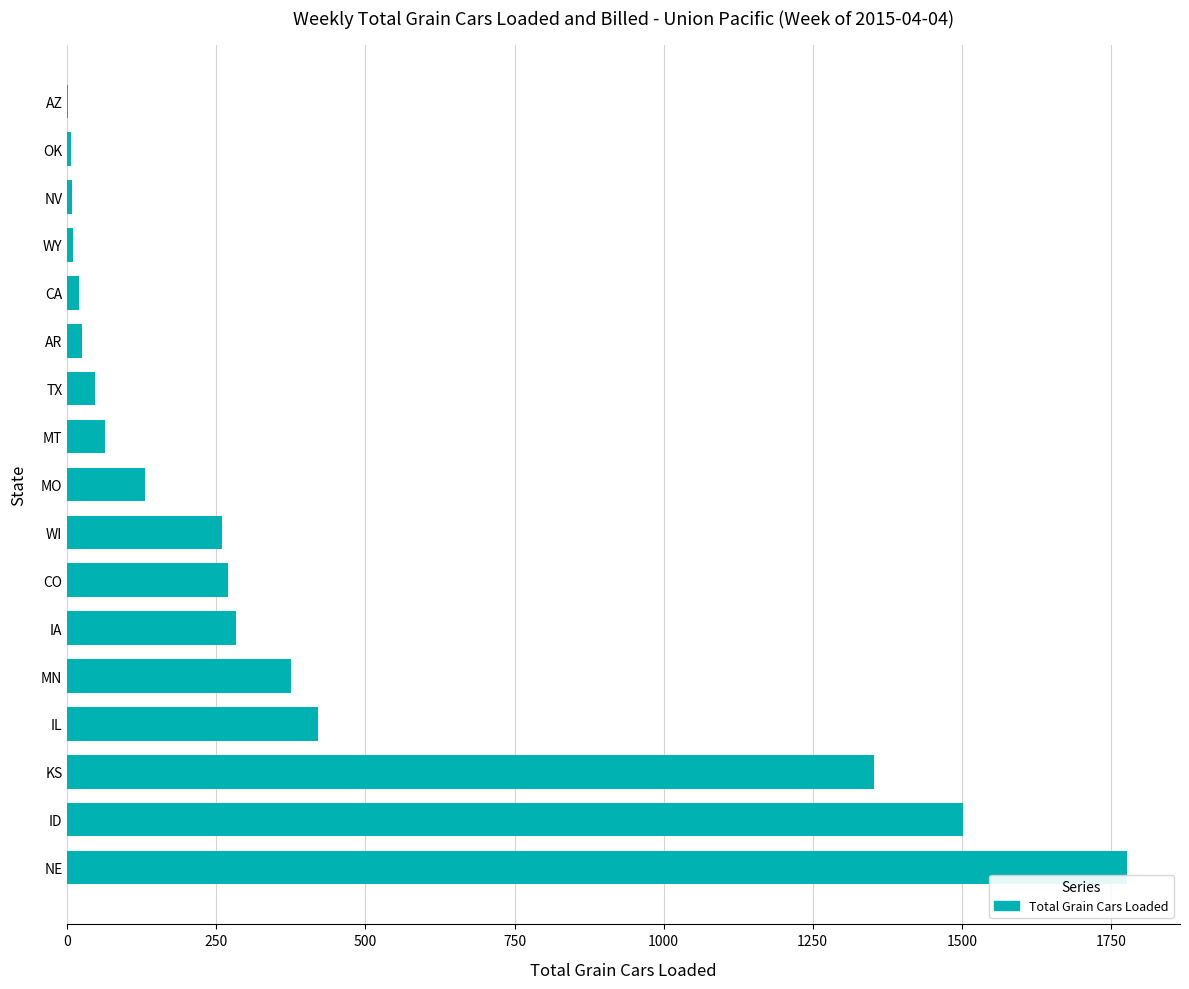

Between TX and WI, which is larger?

WI